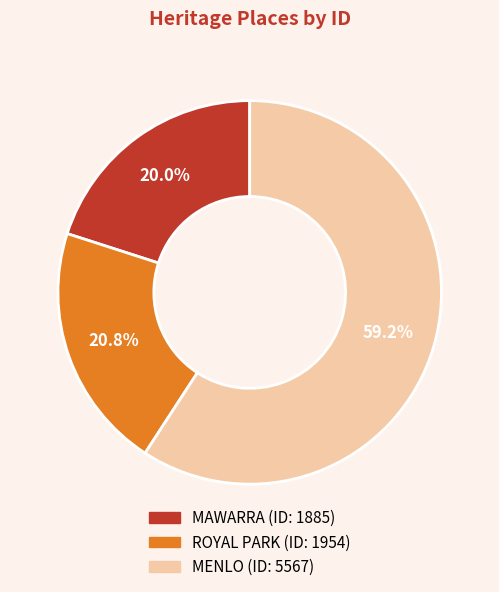

To the nearest percent, what percentage of the pie is MENLO?

59%